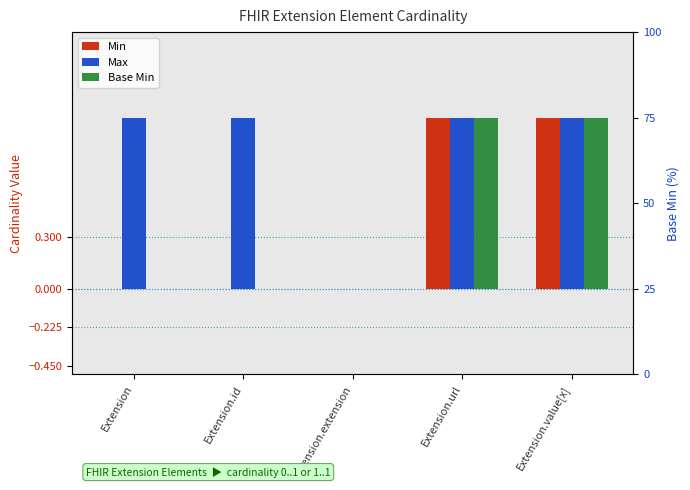

Which category has the highest value across all series?

Extension.url